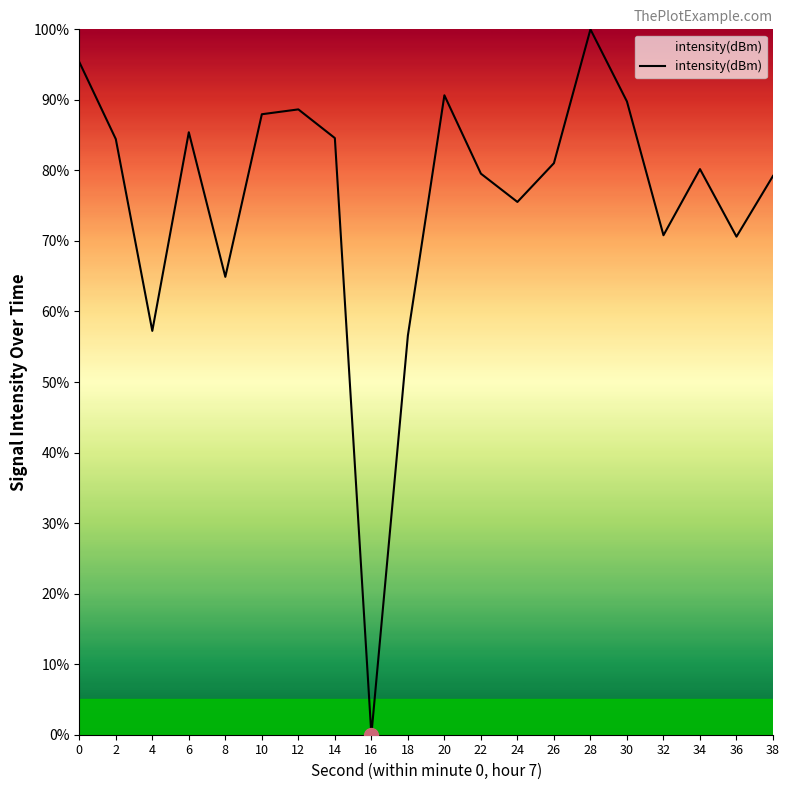

What is the ratio of the value at 26 to the value at 6?

0.9